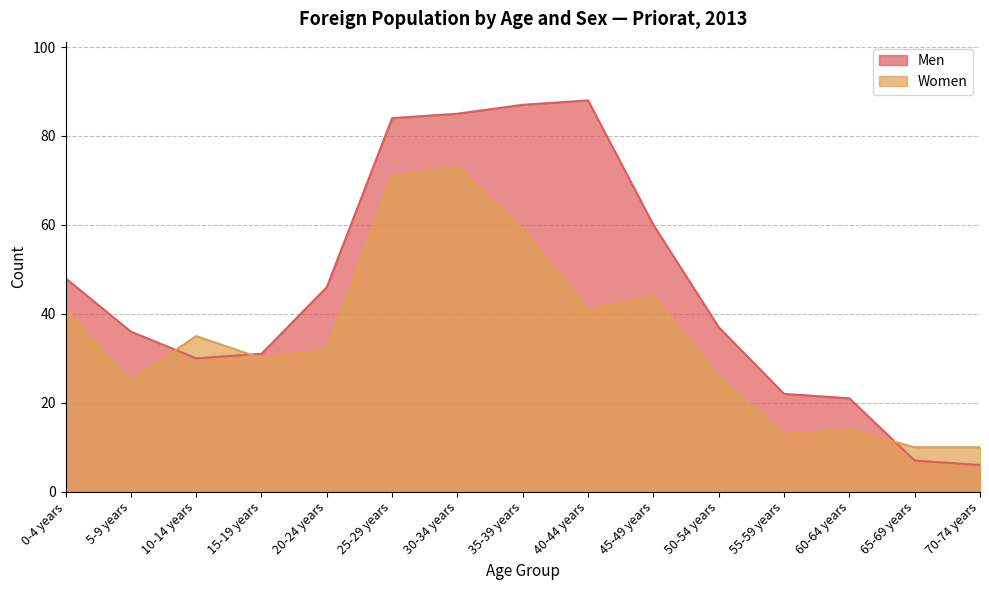

Reading right to left, what are all the values shown in this chart?

Men: 70-74 years=6	65-69 years=7	60-64 years=21	55-59 years=22	50-54 years=37	45-49 years=60	40-44 years=88	35-39 years=87	30-34 years=85	25-29 years=84	20-24 years=46	15-19 years=31	10-14 years=30	5-9 years=36	0-4 years=48
Women: 70-74 years=10	65-69 years=10	60-64 years=14	55-59 years=13	50-54 years=26	45-49 years=44	40-44 years=41	35-39 years=59	30-34 years=73	25-29 years=71	20-24 years=32	15-19 years=30	10-14 years=35	5-9 years=25	0-4 years=41